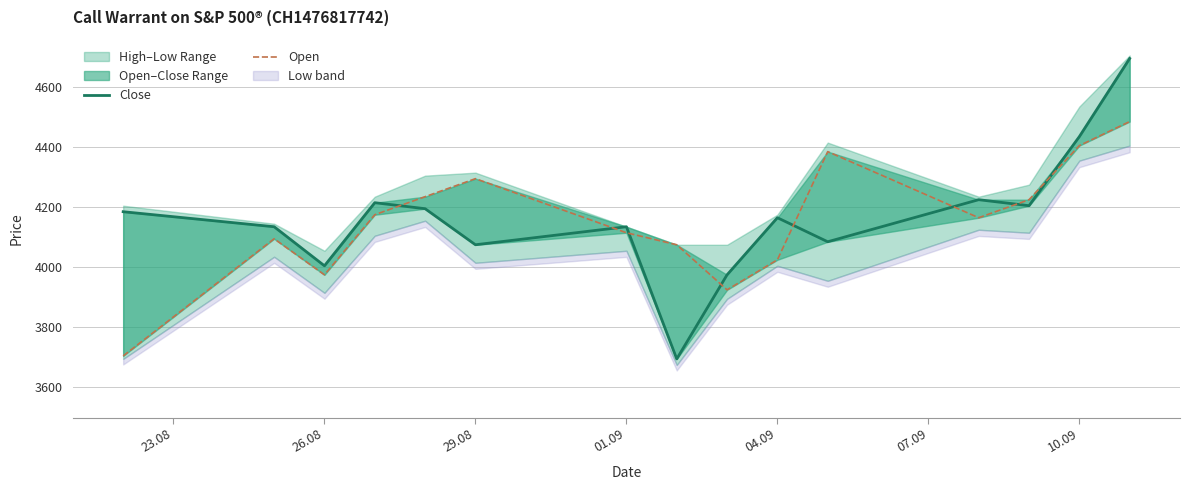

What is the value of the Close point at the 7th from the left?

4135